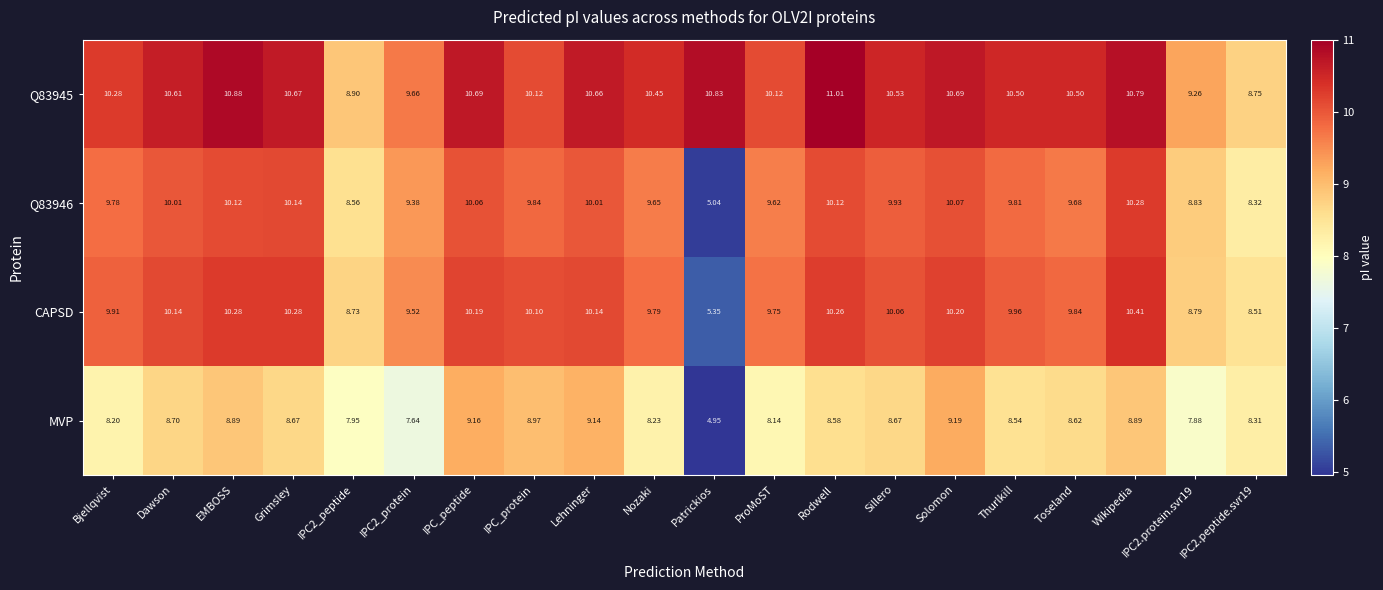

At Toseland, list the series in order from largest to smallest.

Q83945, CAPSD, Q83946, MVP